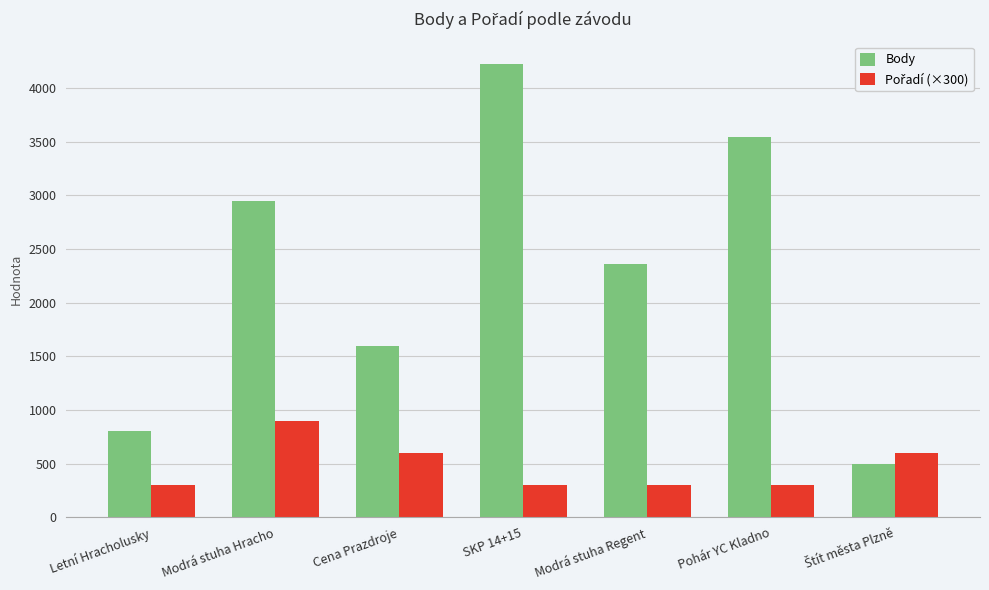

How many groups of bars are there?

7